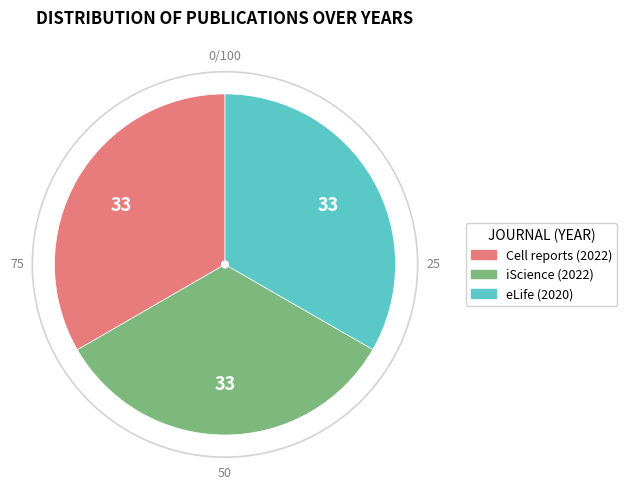

Combined, do iScience (2022) and eLife (2020) account for over 50%?

Yes